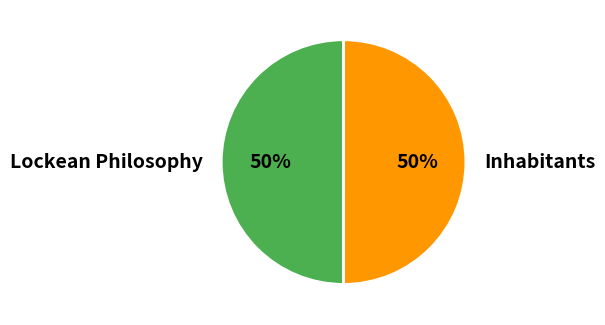

What percentage is the Lockean Philosophy slice, to the nearest percent?

50%